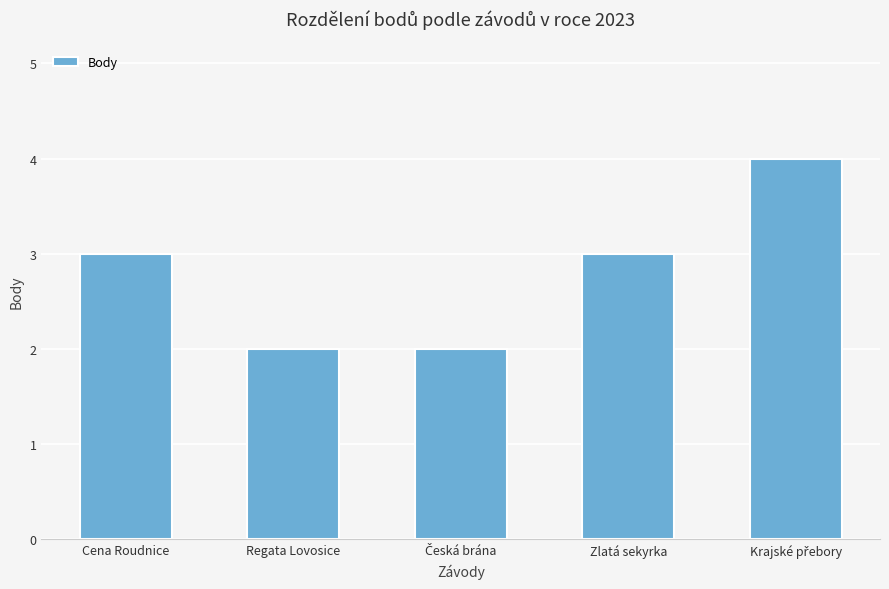

Between Zlatá sekyrka and Regata Lovosice, which is larger?

Zlatá sekyrka